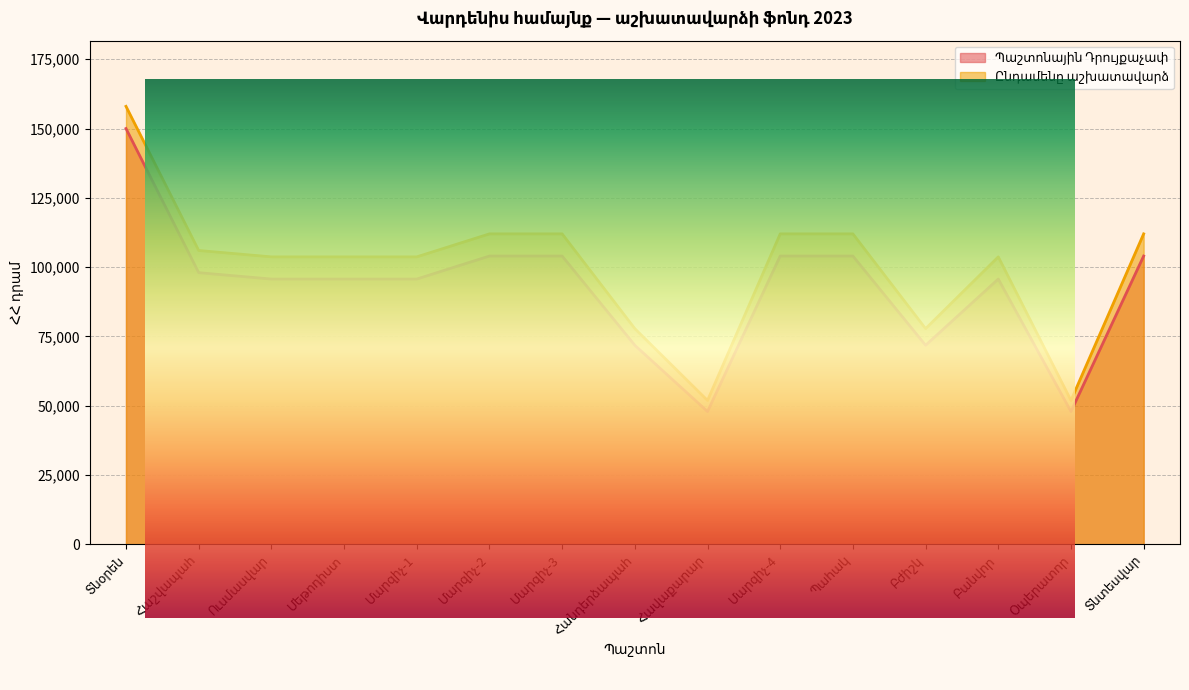

What is the label of the 13th point from the right?

Ուսմասվար